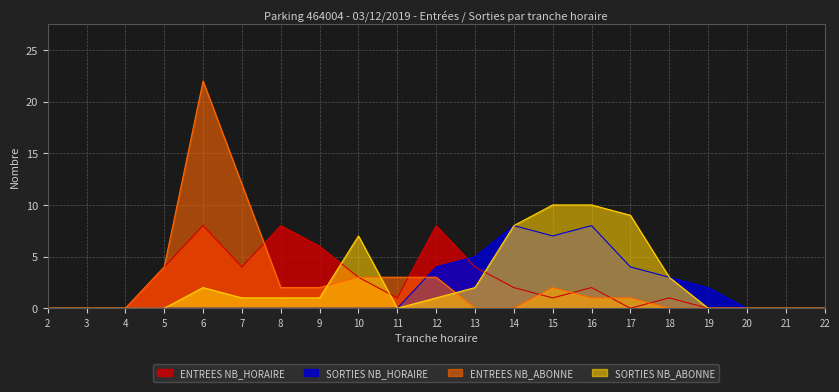

Is the value of ENTREES NB_ABONNE at 14 greater than the value of SORTIES NB_HORAIRE at 4?

No